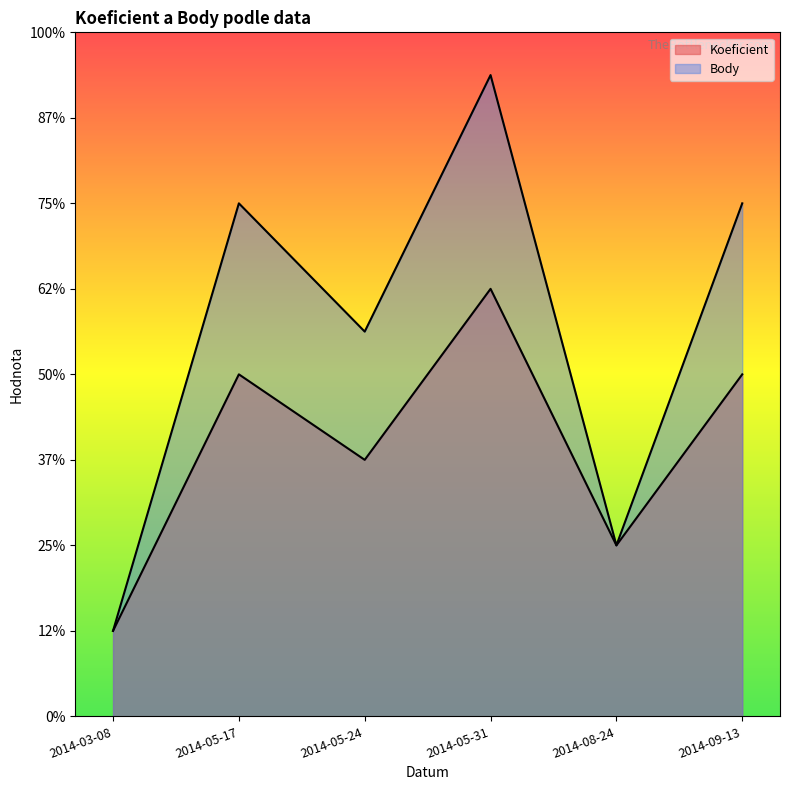

Reading left to right, transcribe all the data shown in this chart.

Koeficient: 1.0	4.0	3.0	5.0	2.0	4.0
Body: 1.0	6.0	4.5	7.5	2.0	6.0